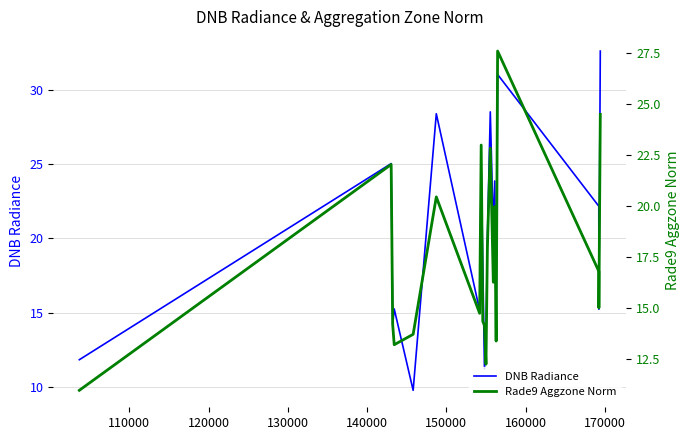

What is the highest value of the DNB Radiance series?

32.6